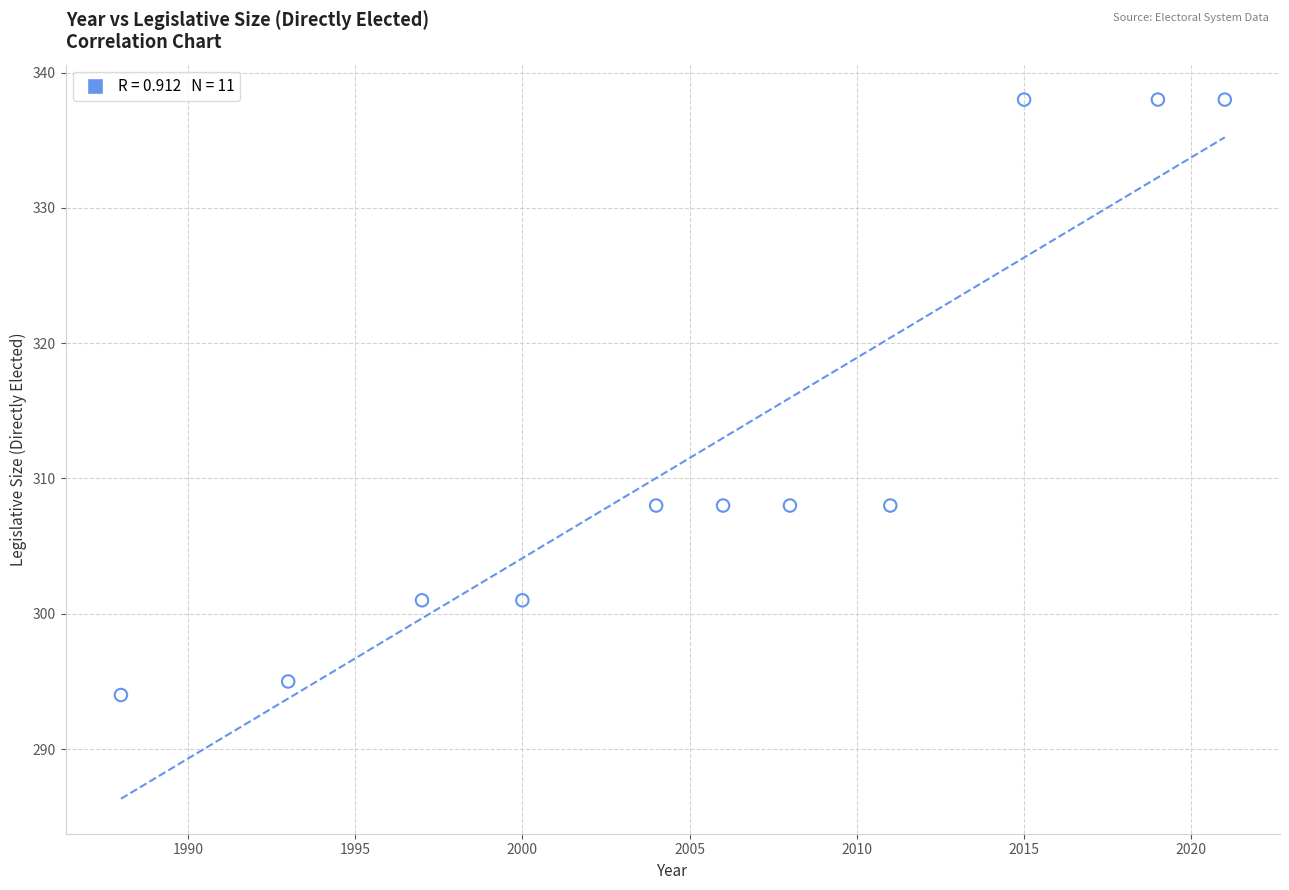

What is the average Y value?

312